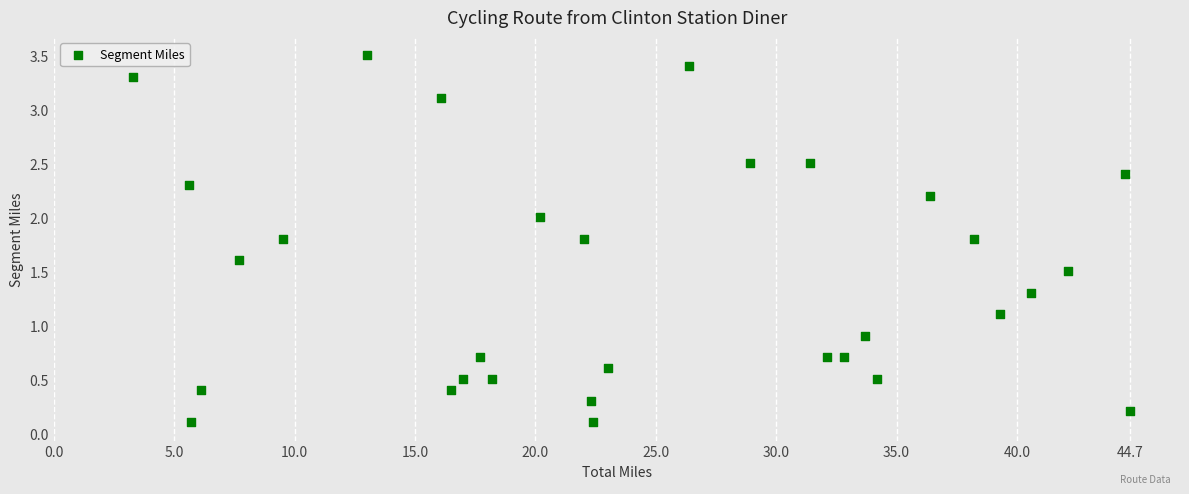

What is the range of Y values (max minus min)?

3.4